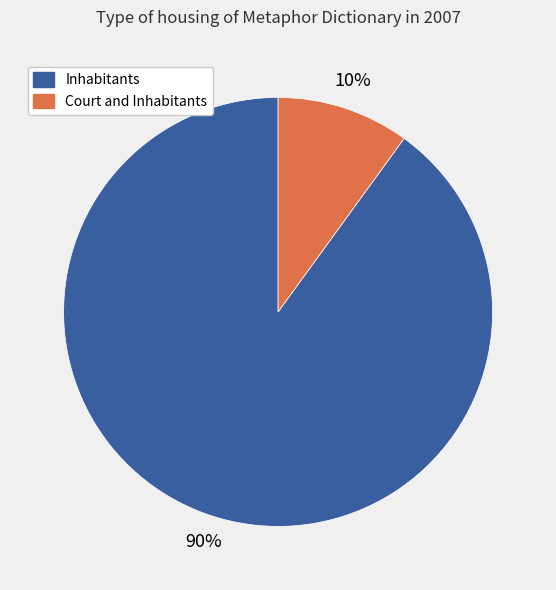

What is the ratio of the value at Inhabitants to the value at Court and Inhabitants?

9.0